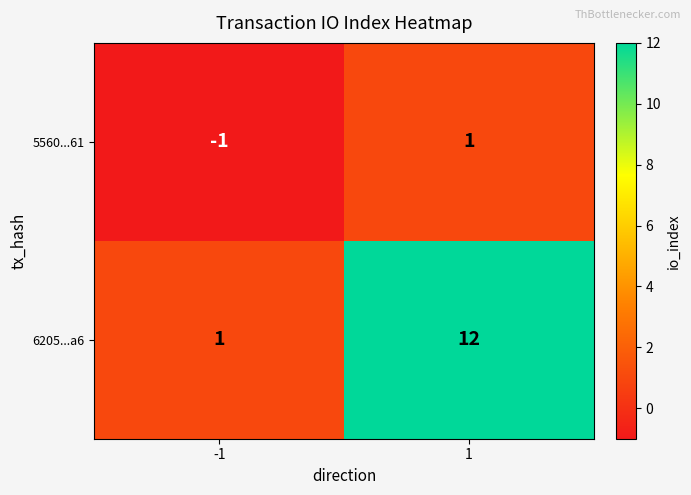

What is the spread (max minus min) of values at 1?

11